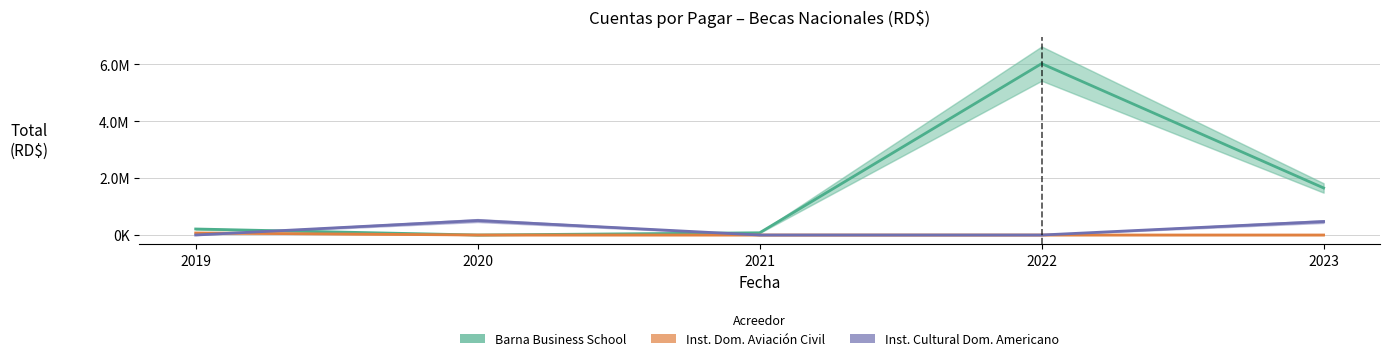

How many interior local valleys does the Barna Business School series have?

1